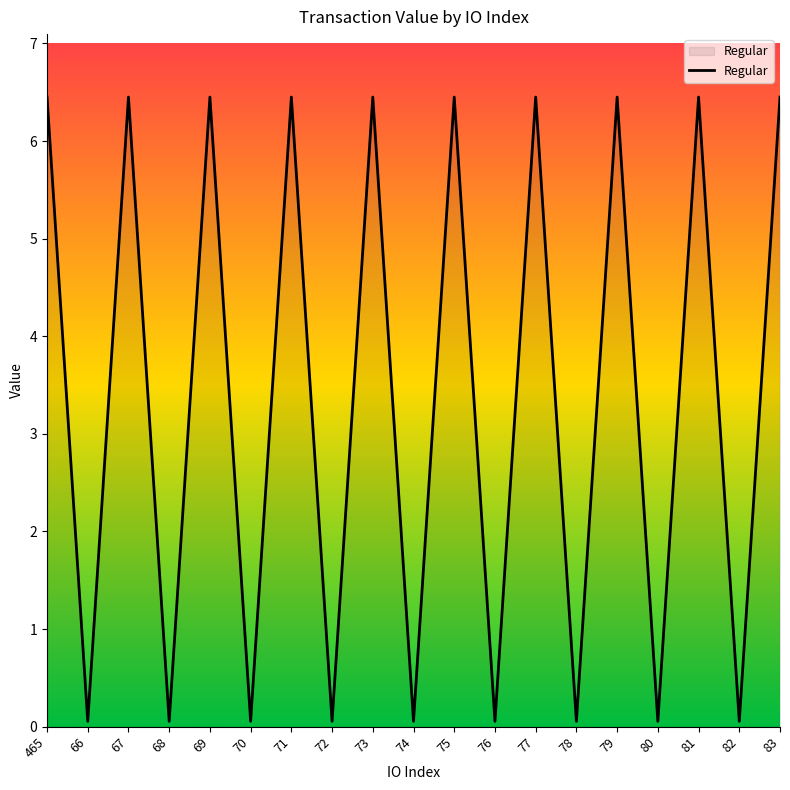

The value at 69 is 3.5. True or false?

False